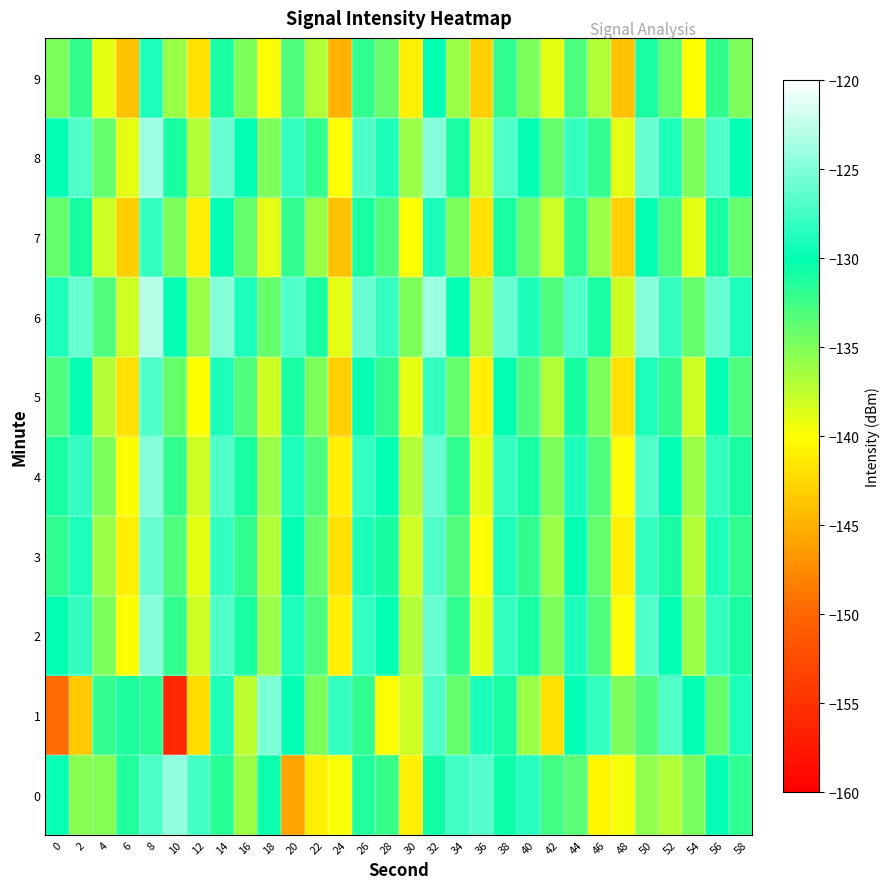

Which series has the largest total across all categories?

6